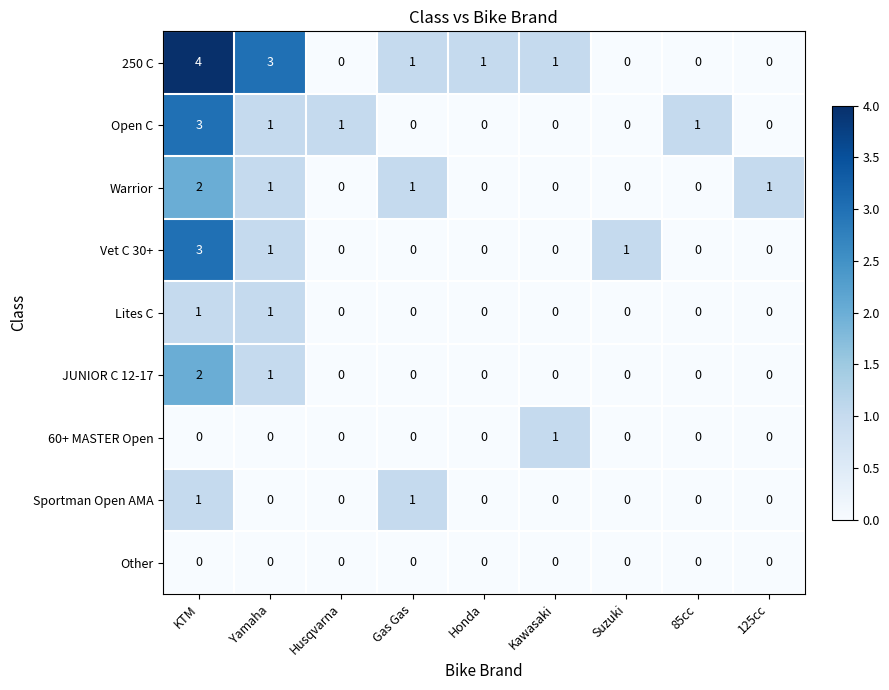

The value of Sportman Open AMA at Kawasaki is 1. True or false?

False